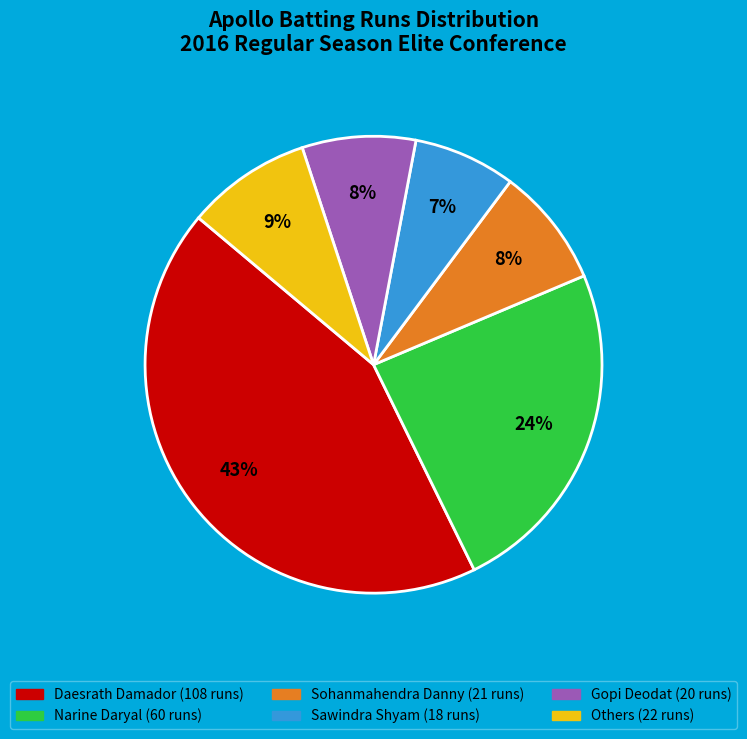

Count the number of slices in the pie.

6